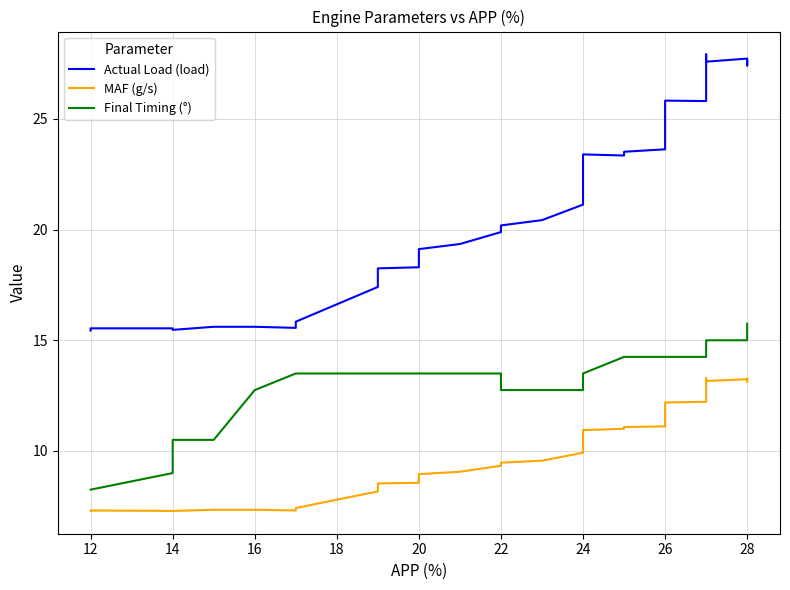

Reading right to left, extract all data points from this chart.

Actual Load (load): 27.7	27.4	27.5	27.7	27.7	27.6	27.9	27.3	26.8	26.5	26.1	25.8	25.8	25.4	24.9	23.6	23.5	23.4	23.4	23.4	22.7	21.1	20.4	20.2	19.9	19.4	19.1	18.8	18.3	18.2	17.9	17.4	15.8	15.6	15.6	15.6	15.5	15.5	15.5	15.4
MAF (g/s): 13.3	13.1	13.2	13.2	13.2	13.2	13.3	12.9	12.7	12.6	12.3	12.2	12.2	12.0	11.7	11.1	11.1	11.0	10.9	10.9	10.6	9.9	9.6	9.5	9.3	9.1	8.9	8.8	8.6	8.5	8.4	8.2	7.4	7.3	7.3	7.3	7.3	7.3	7.3	7.3
Final Timing (°): 15.8	15.8	15.0	15.0	15.0	15.0	15.0	15.0	15.0	15.0	15.0	14.2	14.2	14.2	14.2	14.2	14.2	14.2	13.5	13.5	12.8	12.8	12.8	12.8	13.5	13.5	13.5	13.5	13.5	13.5	13.5	13.5	13.5	13.5	12.8	10.5	10.5	9.0	8.2	8.2